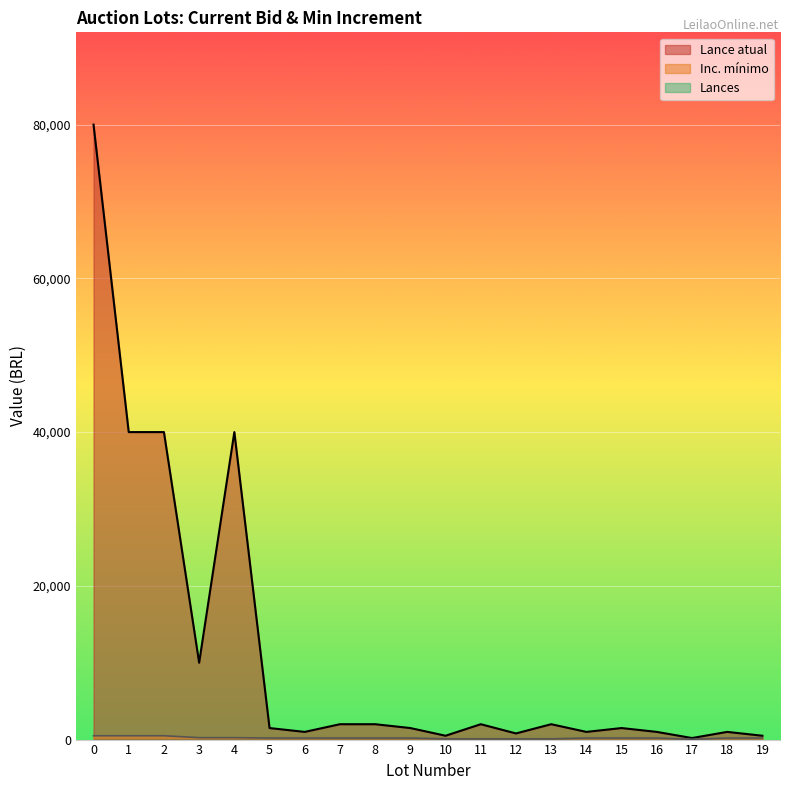

The value of Lance atual at 12 is 800. True or false?

True